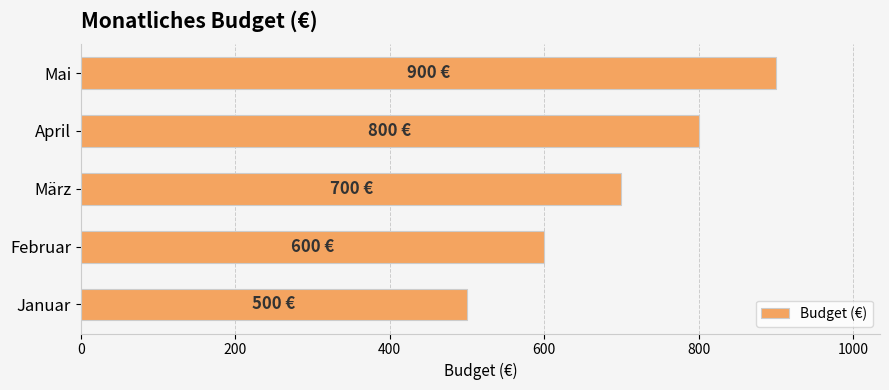

The value at Januar is 500. True or false?

True